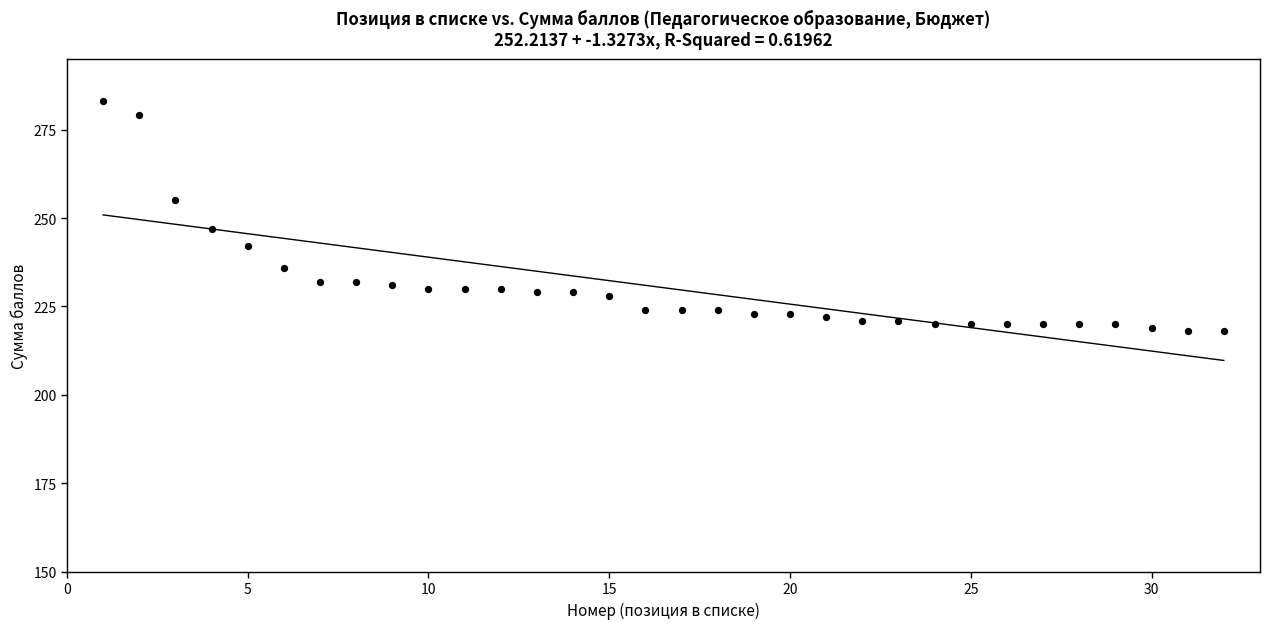

What is the range of X values (max minus min)?

31